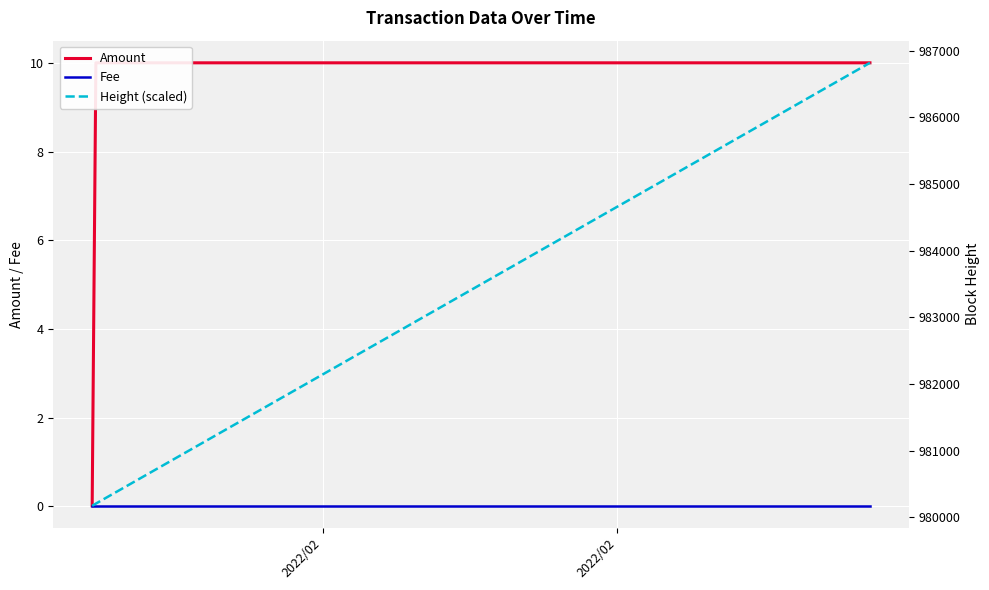

At how many categories does at least one series exceed 849814?

3